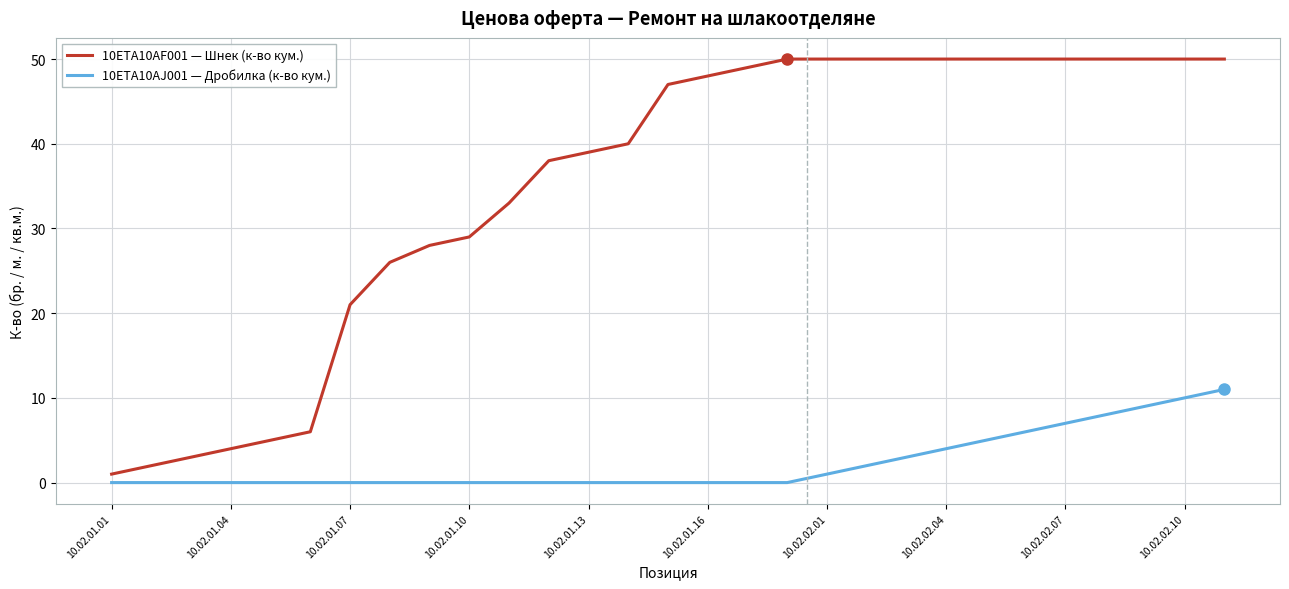

Rank the series by their average value, from lowest to highest.

10ETA10AJ001 — Дробилка (к-во кум.), 10ETA10AF001 — Шнек (к-во кум.)